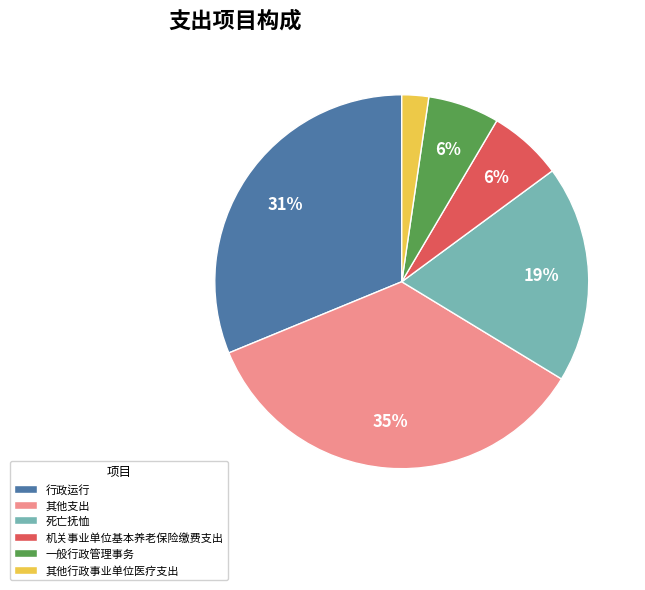

True or false: 行政运行 accounts for 17% of the total.

False